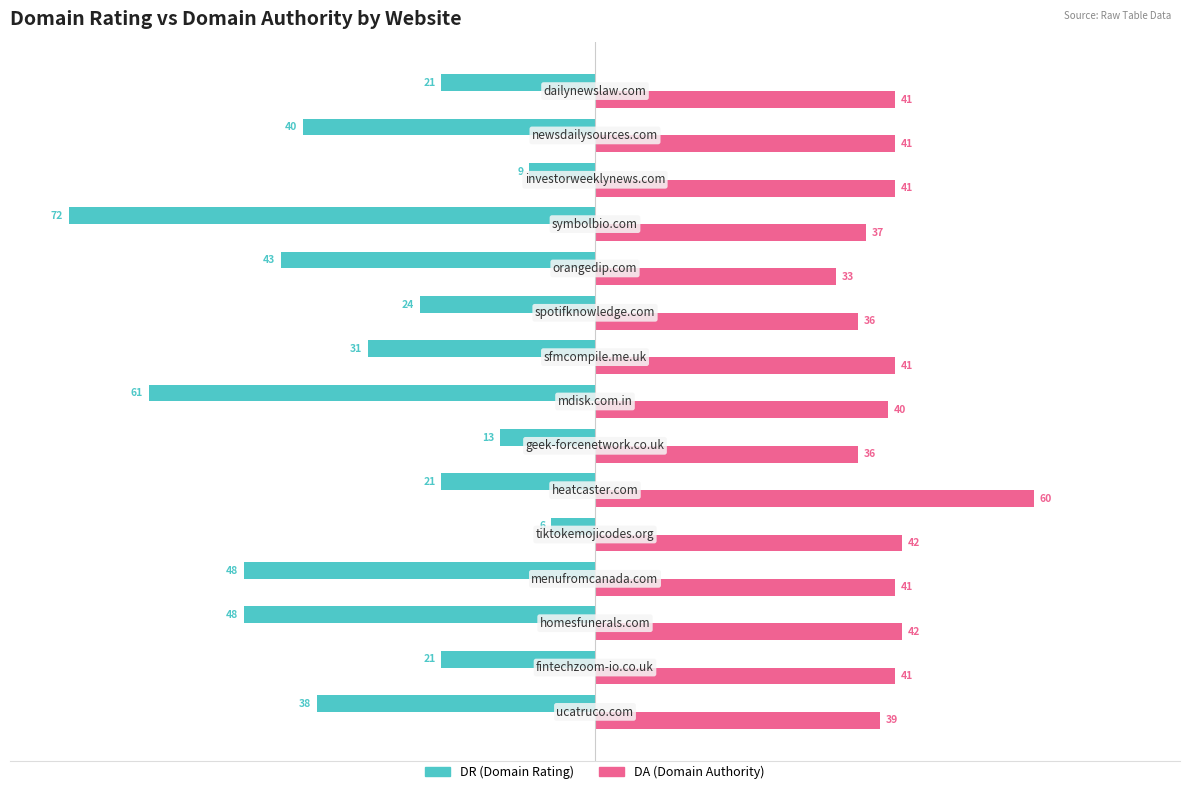

What is the smallest value displayed?

-72